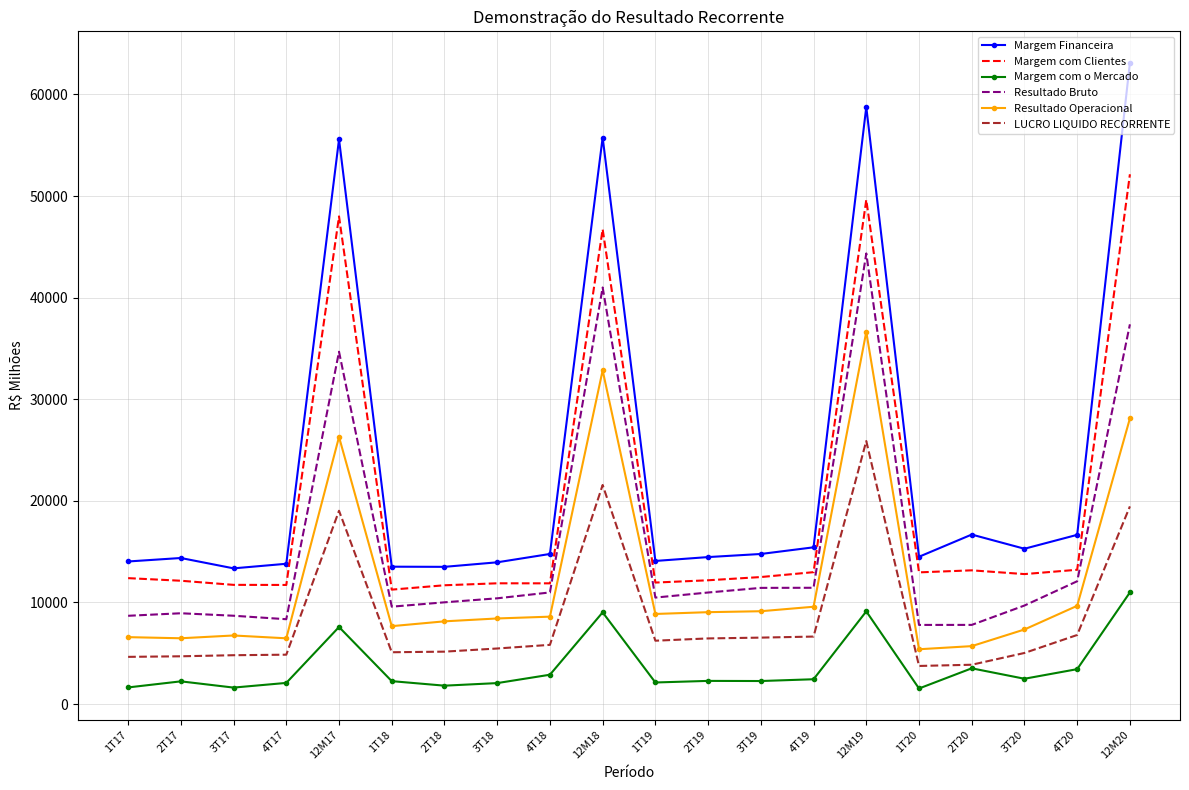

At which category is the sum across all series the highest?

12M19